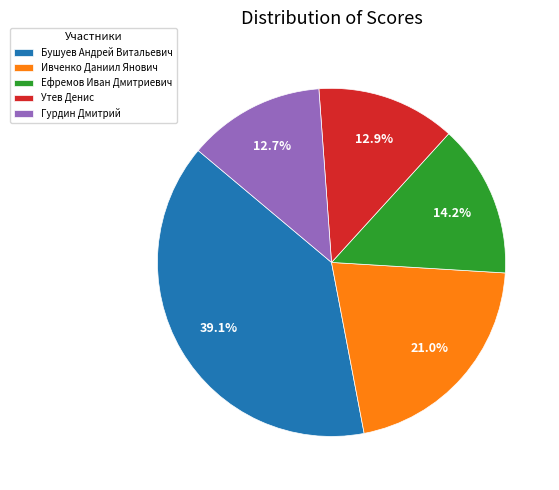

Does Утев Денис represent more than half of the total?

No